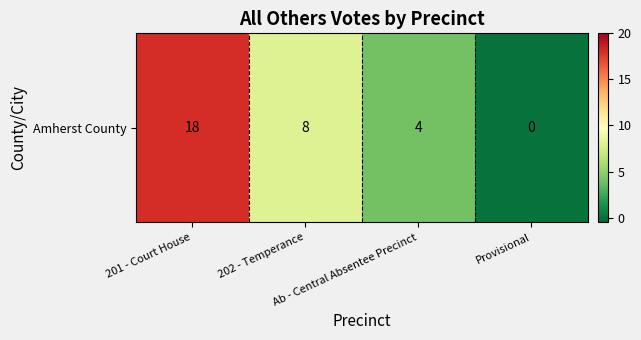

Is it true that the value at Provisional is -8?

False